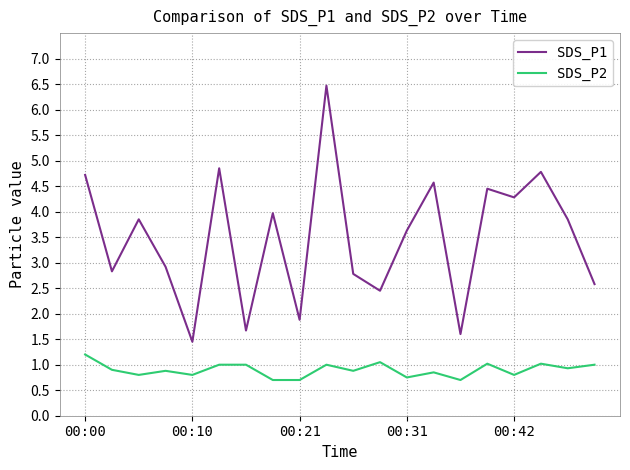

List the series in order of their peak value, lowest first.

SDS_P2, SDS_P1